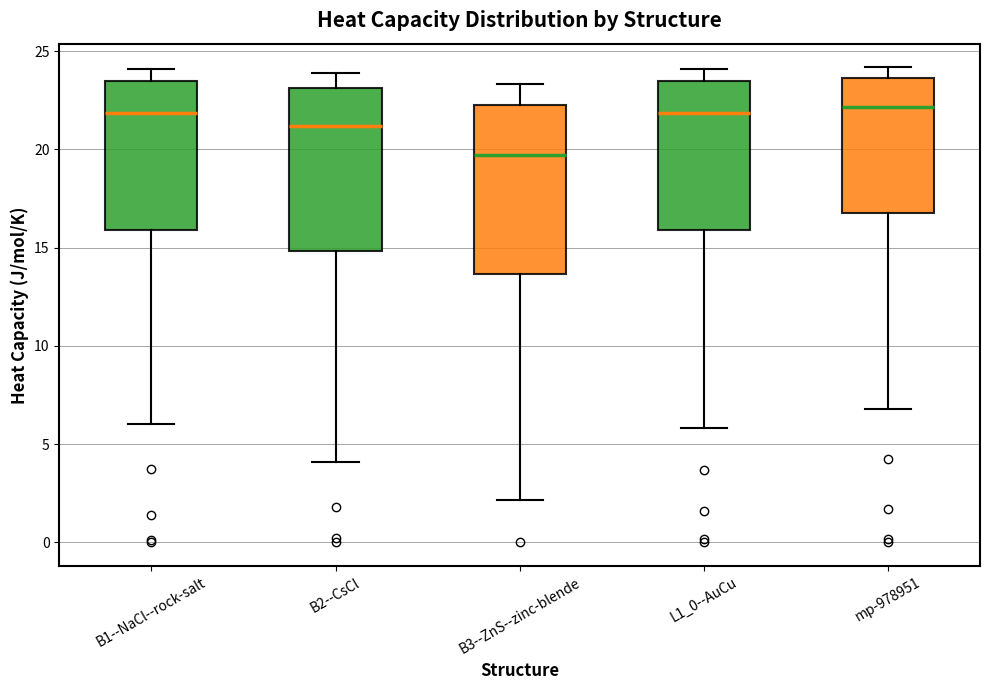

Reading left to right, read every box against the y-axis: the position of its median line, the range the box covers, and the ends of its whiskers. The values are not printed on the chart, so give them approximately, as read against the axis.

B1--NaCl--rock-salt: median 22.0, box 16.0 to 23.5, whiskers 6.0 to 24.0
B2--CsCl: median 21.0, box 15.0 to 23.0, whiskers 4.0 to 24.0
B3--ZnS--zinc-blende: median 19.5, box 13.5 to 22.5, whiskers 2.0 to 23.5
L1_0--AuCu: median 22.0, box 16.0 to 23.5, whiskers 6.0 to 24.0
mp-978951: median 22.0, box 17.0 to 23.5, whiskers 7.0 to 24.0